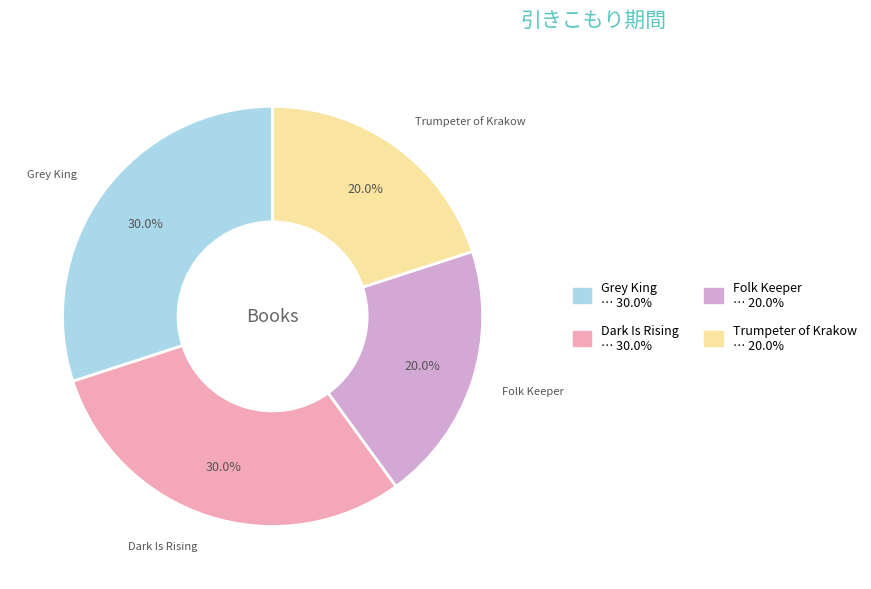

How many segments does this pie chart have?

4